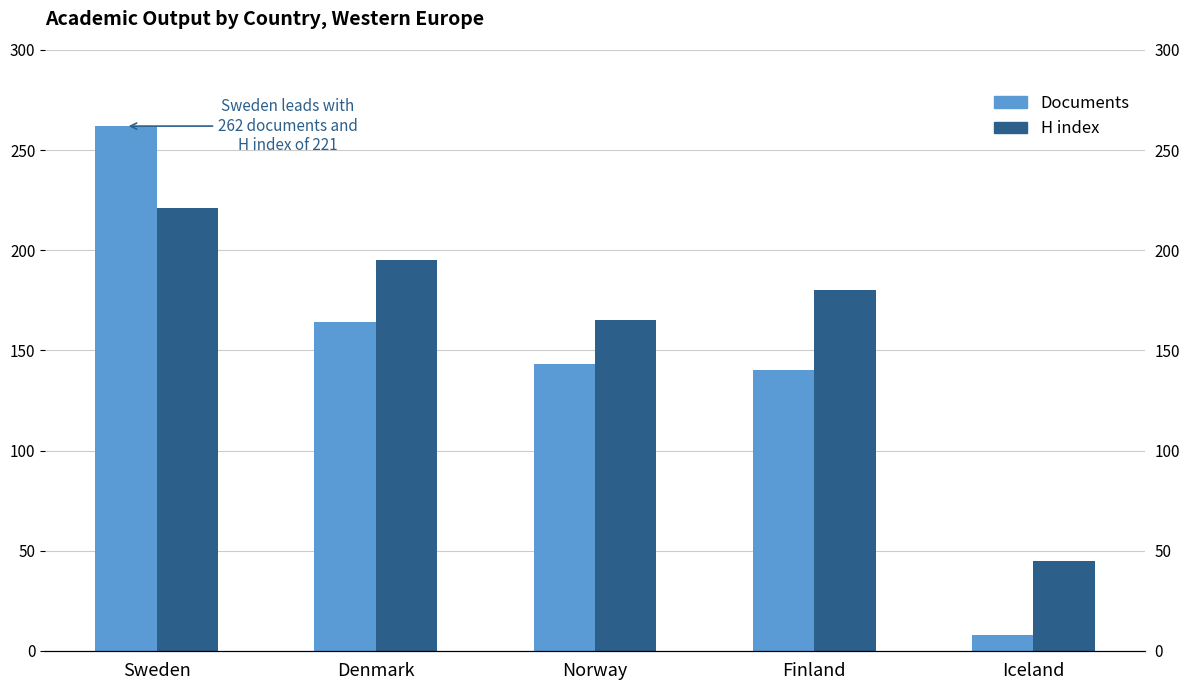

List the series in order of their peak value, lowest first.

H index, Documents